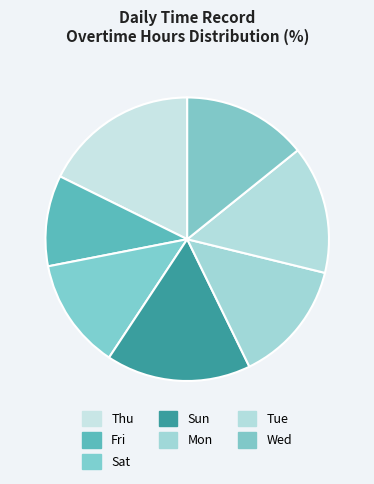

True or false: Sat accounts for 1% of the total.

False